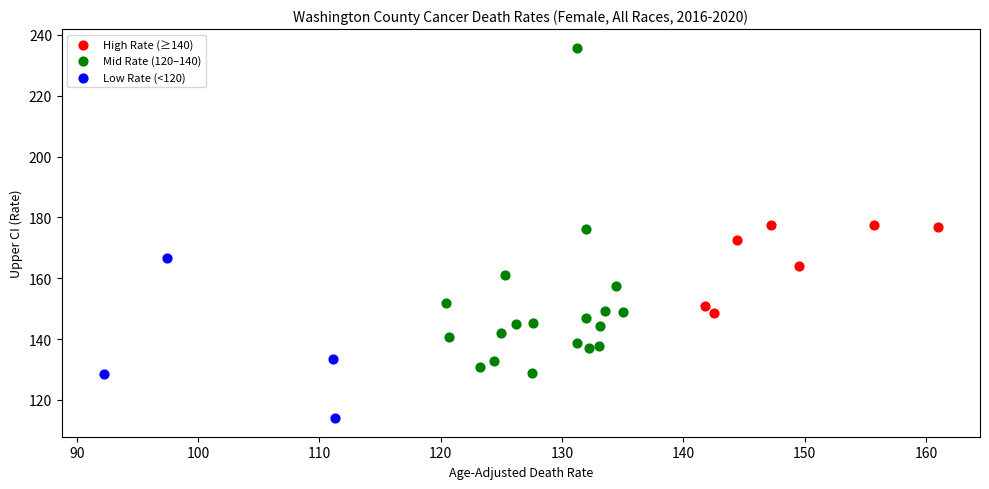

Which series contains the lowest Y value?

Low Rate (<120)